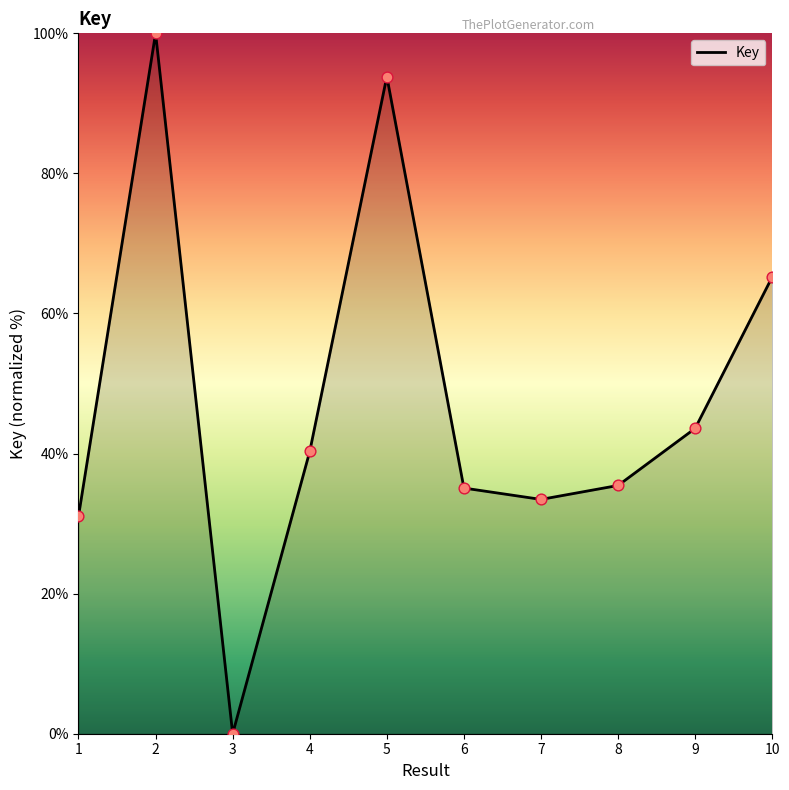

What is the change in value from 8 to 10?

+29.8